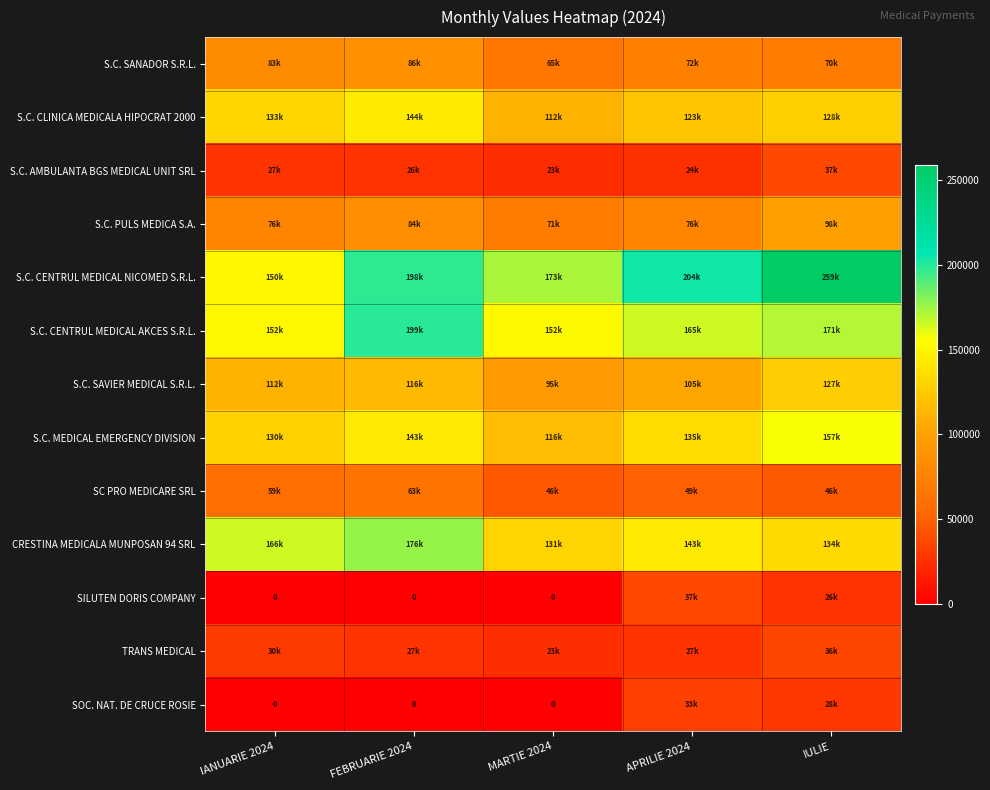

What is the spread (max minus min) of values at FEBRUARIE 2024?

199214.0